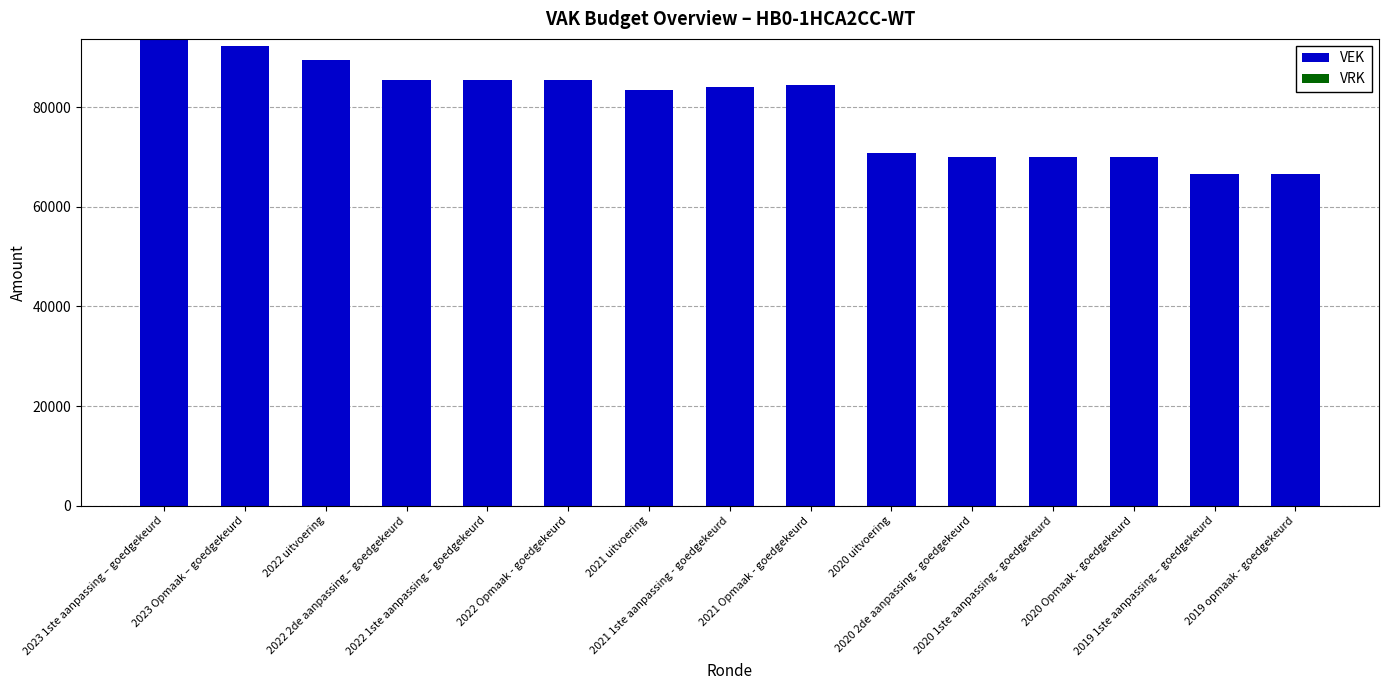

What is the label of the 13th bar from the right?

2022 uitvoering